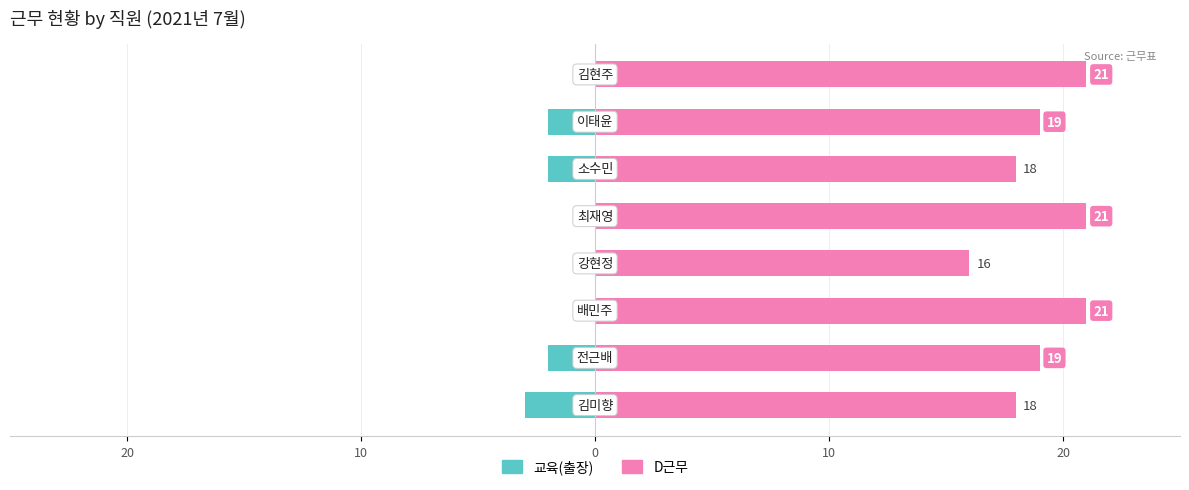

How many 교육(출장) values are between -2 and 0?

7